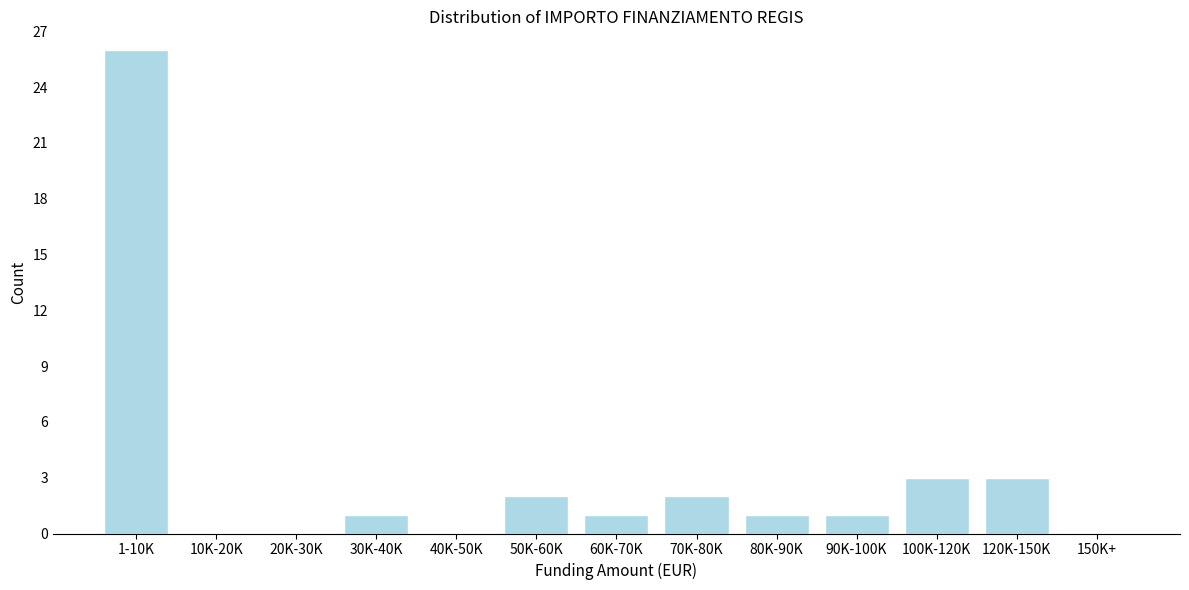

Reading left to right, transcribe all the data shown in this chart.

1-10K=26	10K-20K=0	20K-30K=0	30K-40K=1	40K-50K=0	50K-60K=2	60K-70K=1	70K-80K=2	80K-90K=1	90K-100K=1	100K-120K=3	120K-150K=3	150K+=0